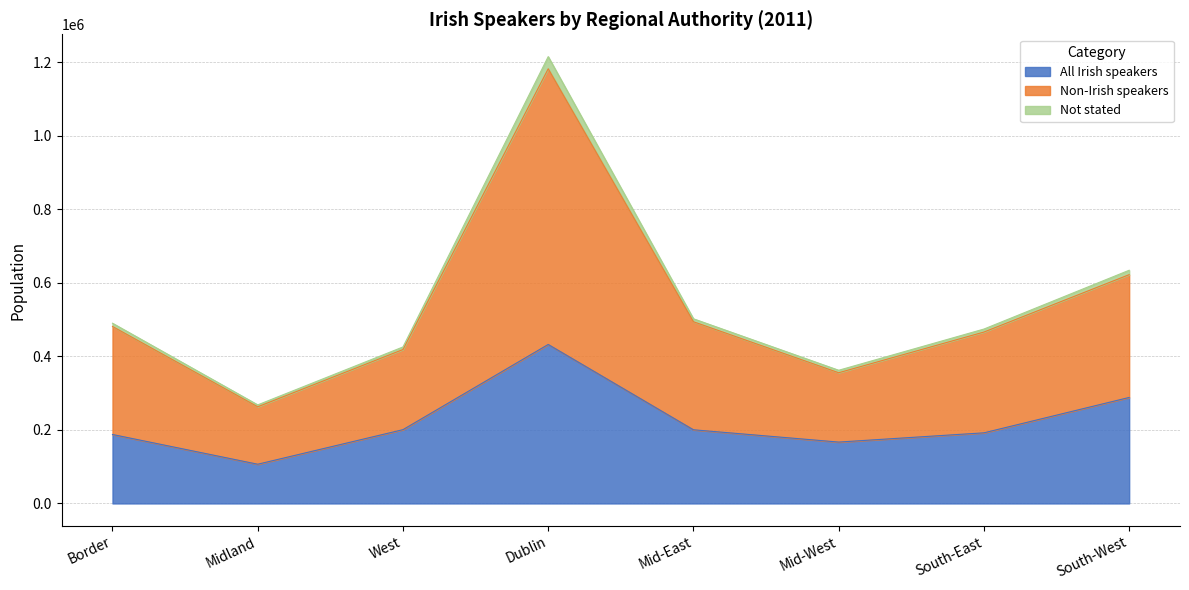

What is the maximum value for All Irish speakers?

432266